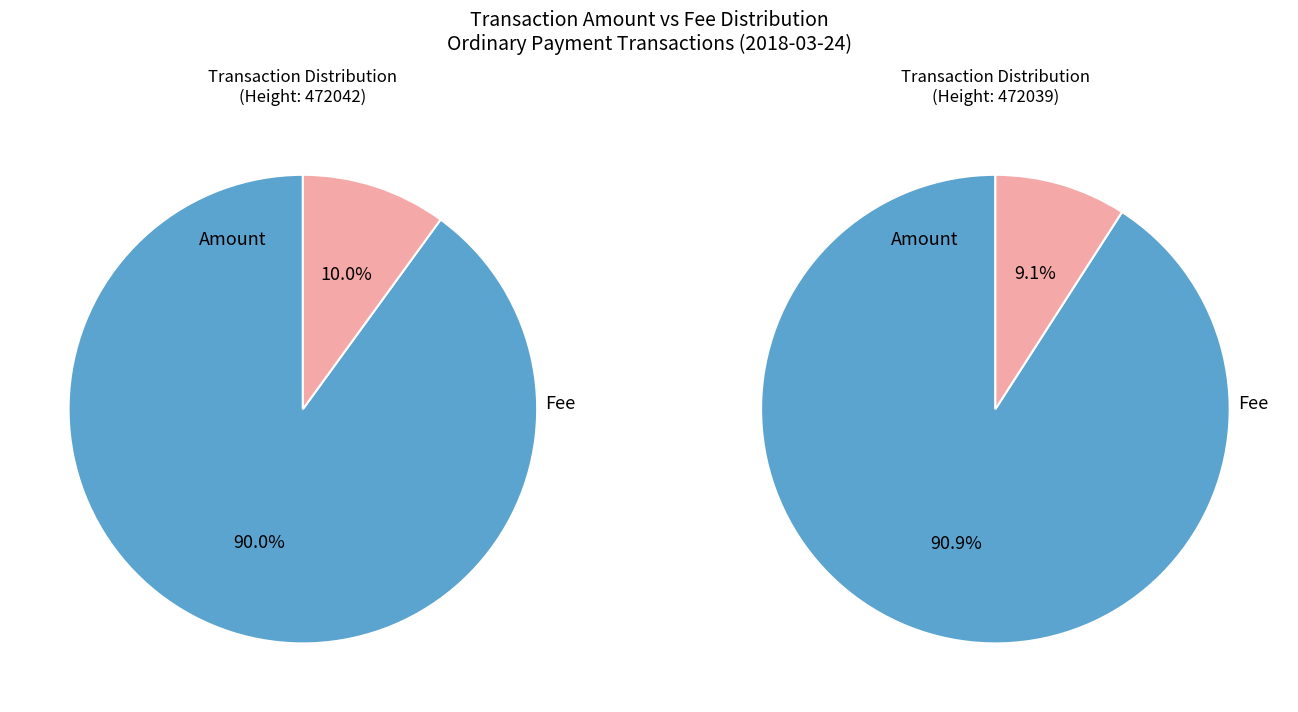

What percentage do 472039 and 472042 together represent?

100.0%